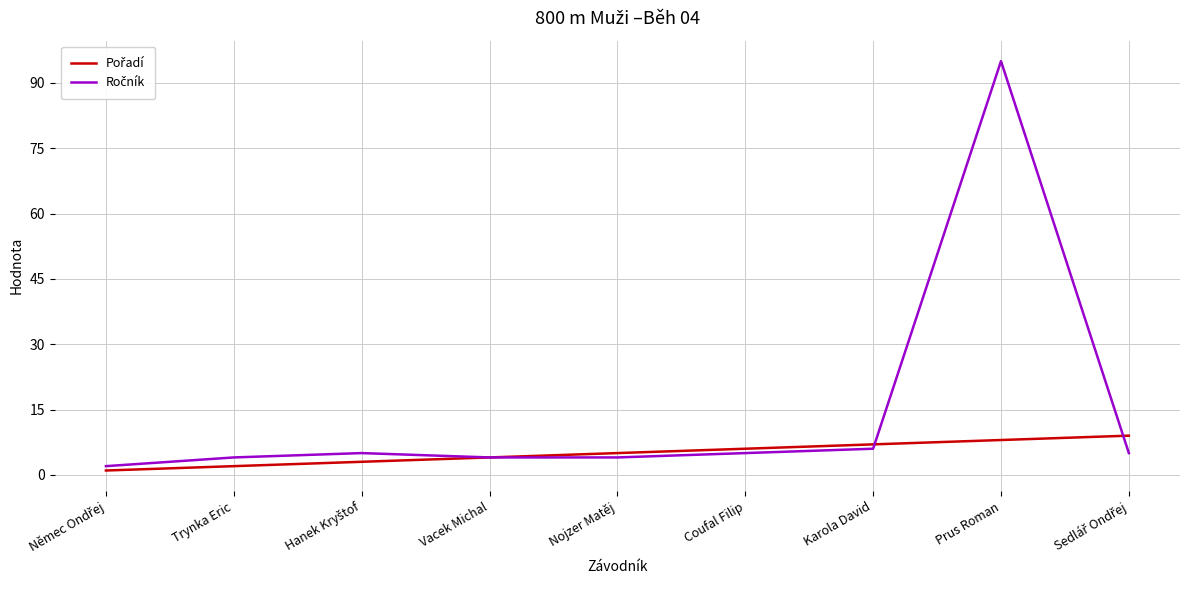

What is the greatest value displayed?

95